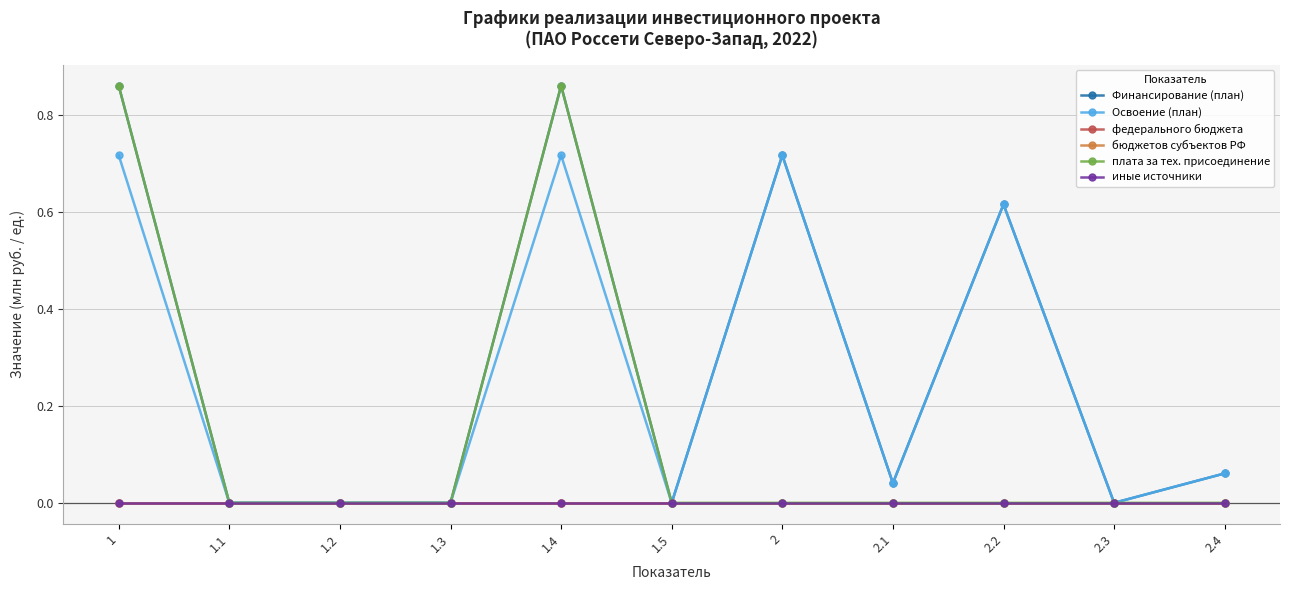

True or false: федерального бюджета and Финансирование (план) intersect in this chart.

False